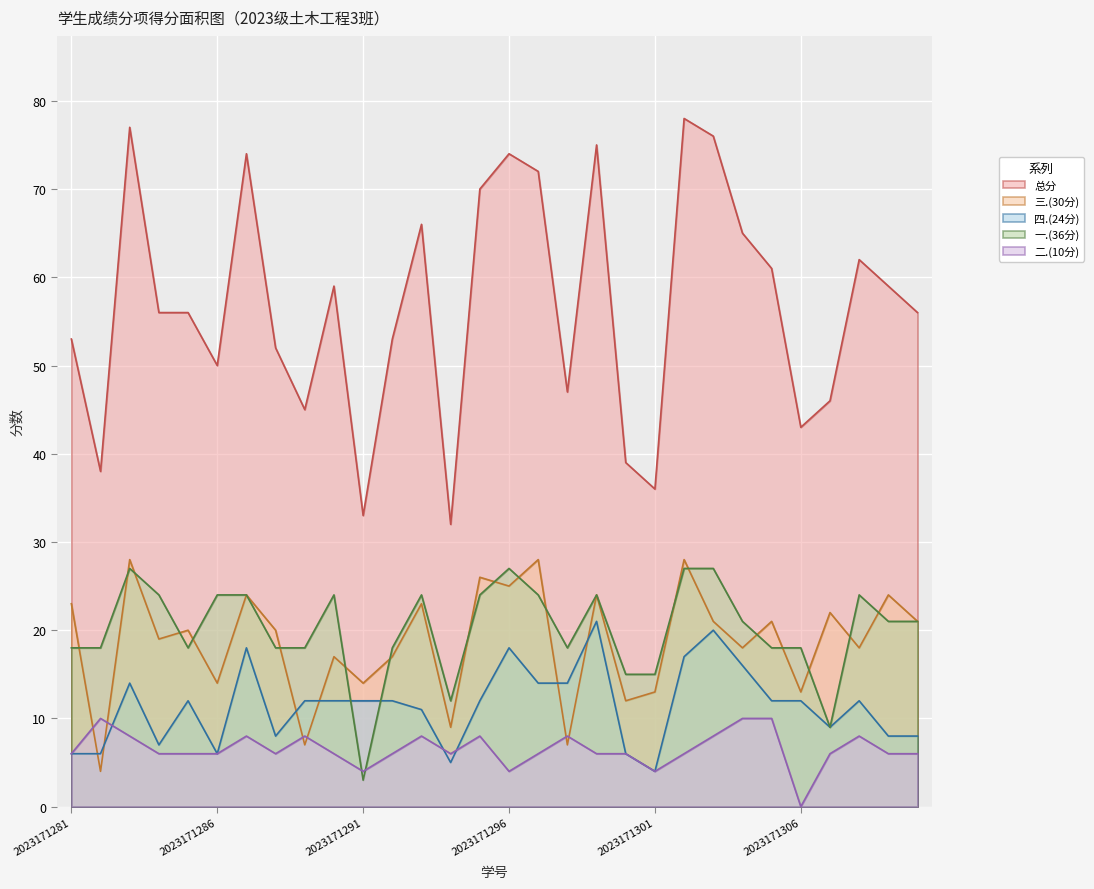

True or false: 一.(36分) and 总分 cross at least once.

False